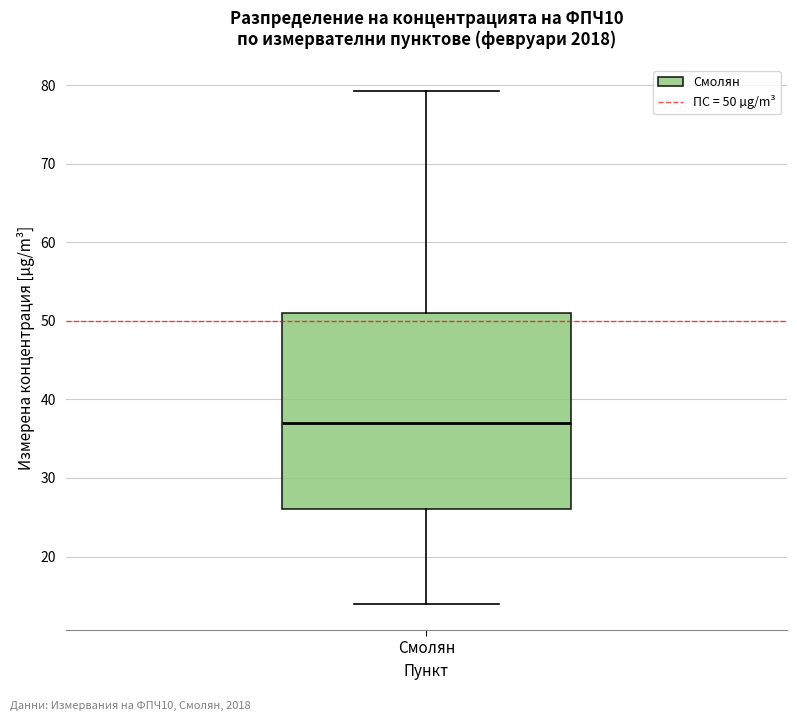

Transcribe this box plot: give where the median line is, the range the box spans, and where the two whiskers end, as read against the y-axis. The values are not printed on the chart, so give them approximately, as read against the axis.

median 37, box 26 to 51, whiskers 14 to 79